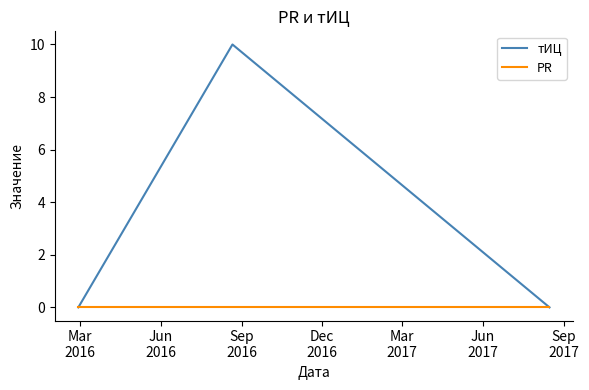

Rank the series by their maximum value, from highest to lowest.

тИЦ, PR